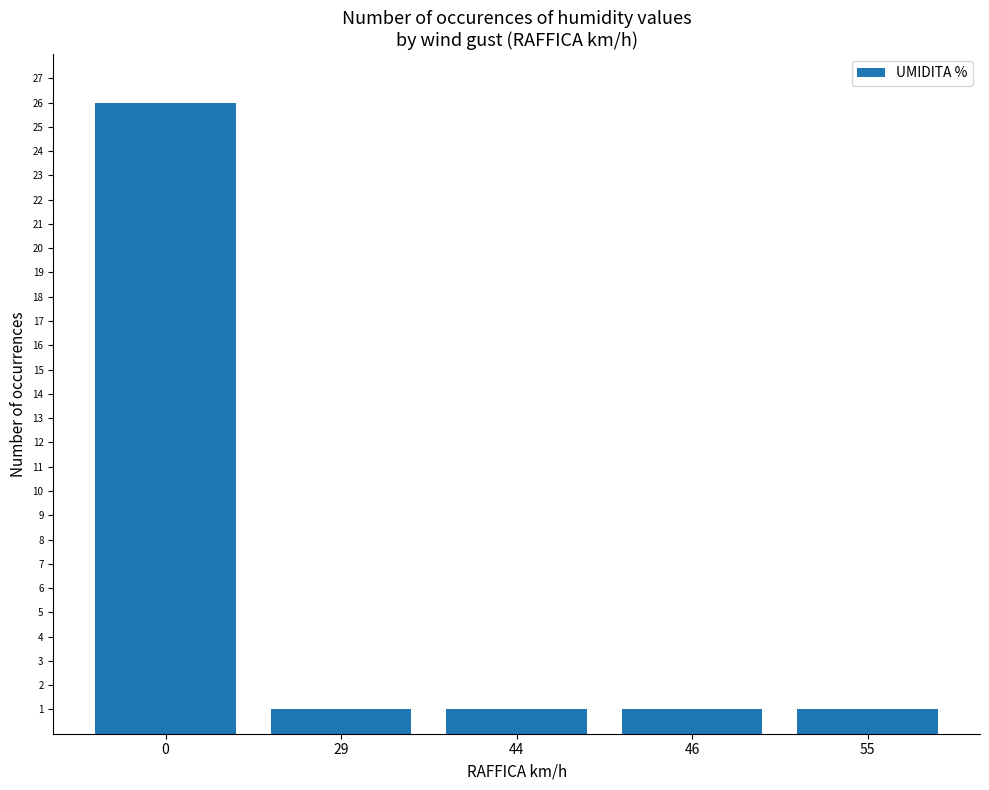

Read the value at 29.

1